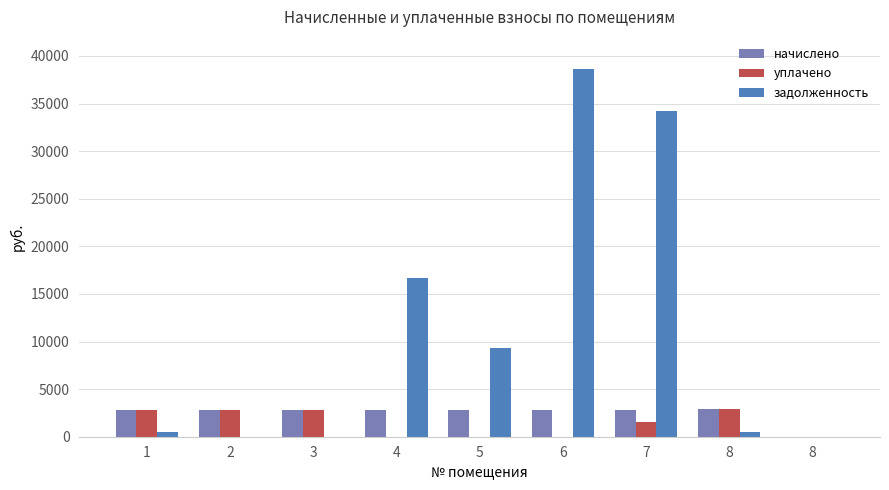

The задолженность series shows 8809.3 at 4. True or false?

False